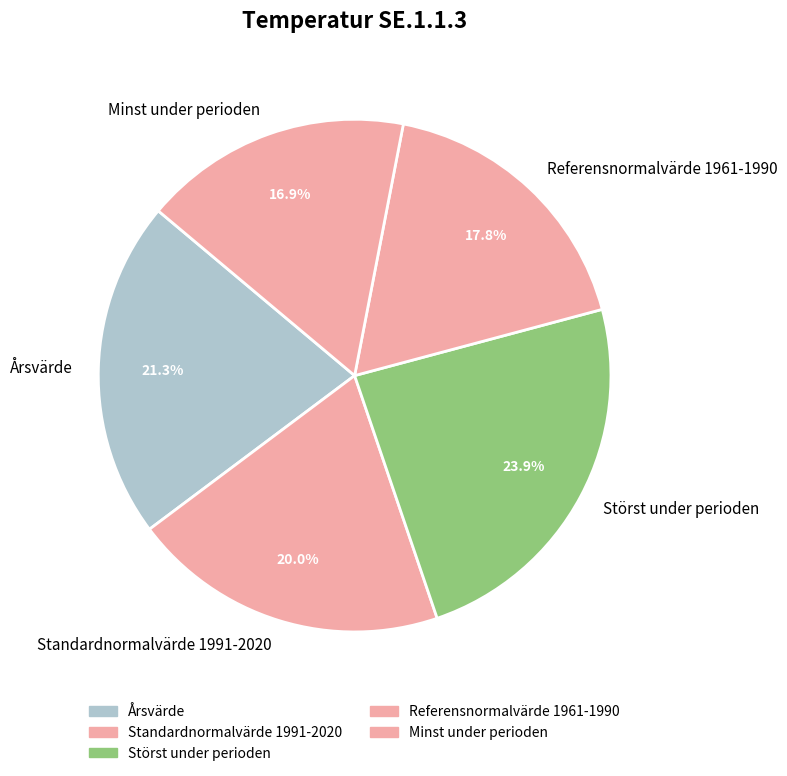

Is it true that Årsvärde is 21% of the pie?

True